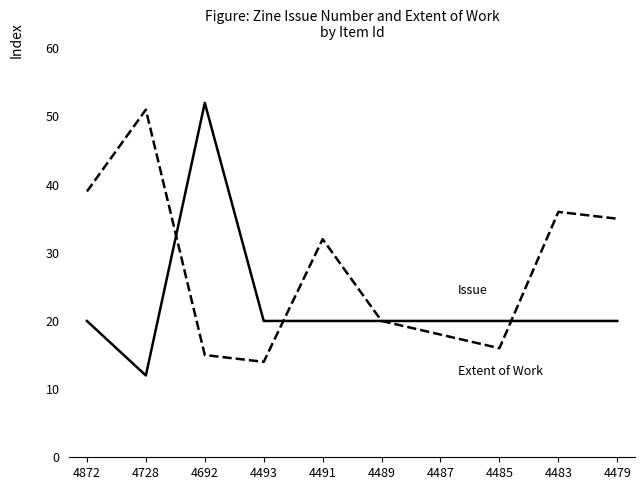

What is the maximum value shown in the chart?

52